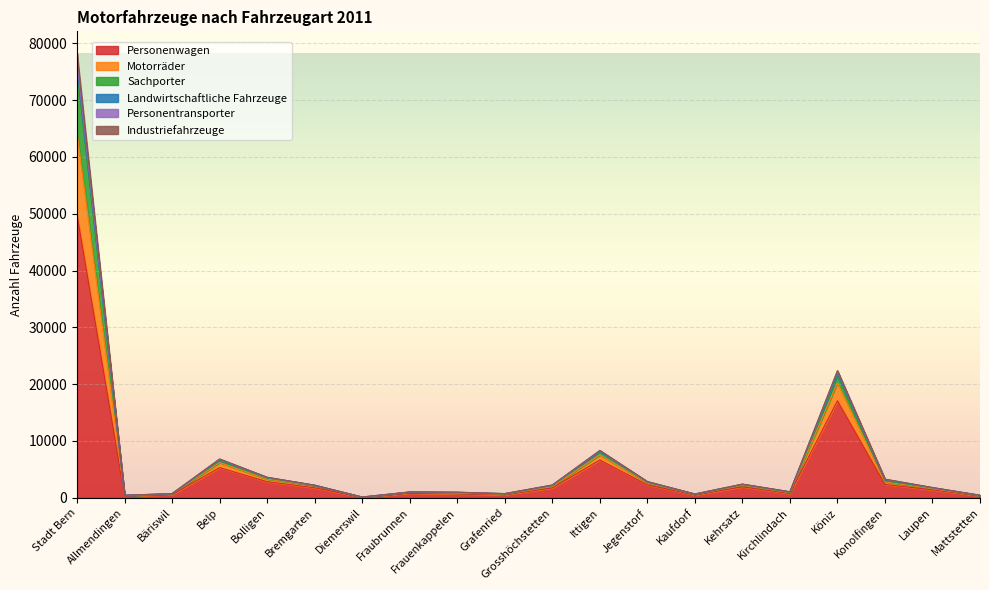

At which label does Sachporter reach its peak?

Stadt Bern